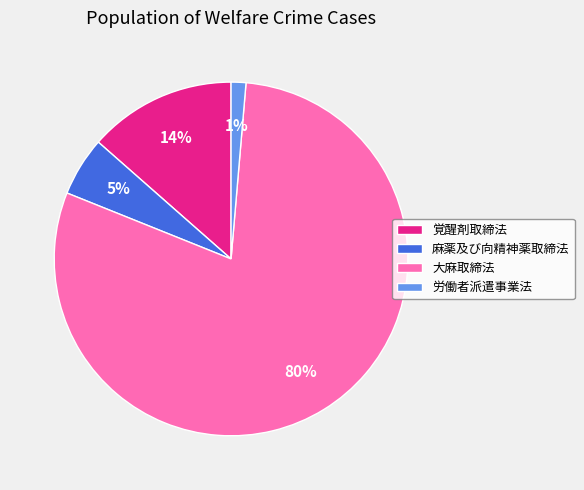

How many segments does this pie chart have?

4